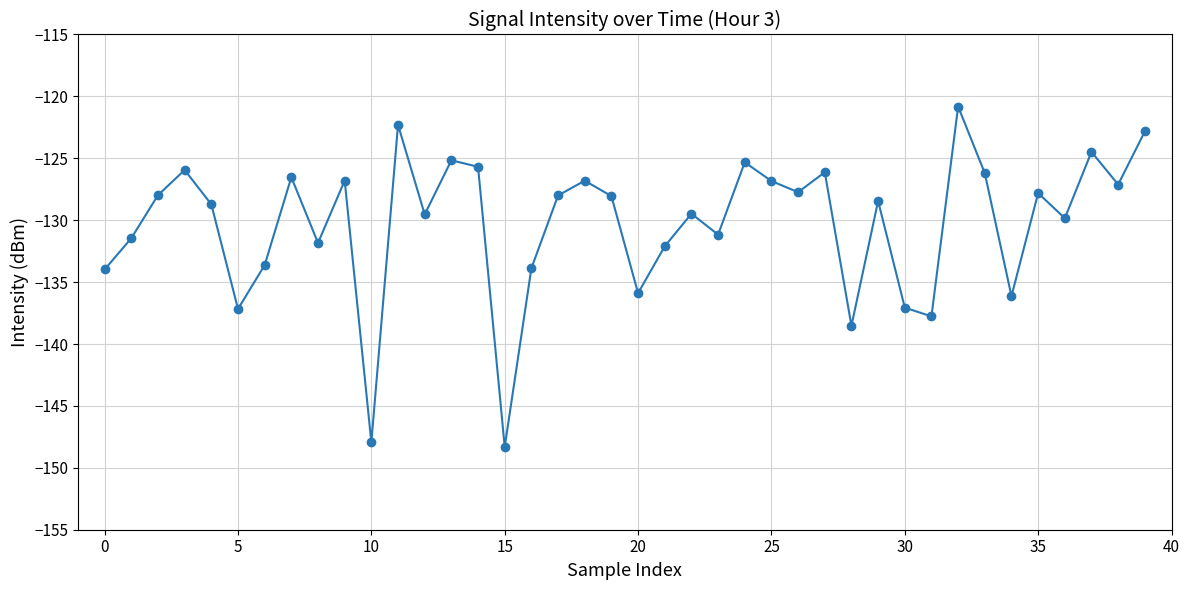

What is the difference between the maximum and second lowest values?

27.1